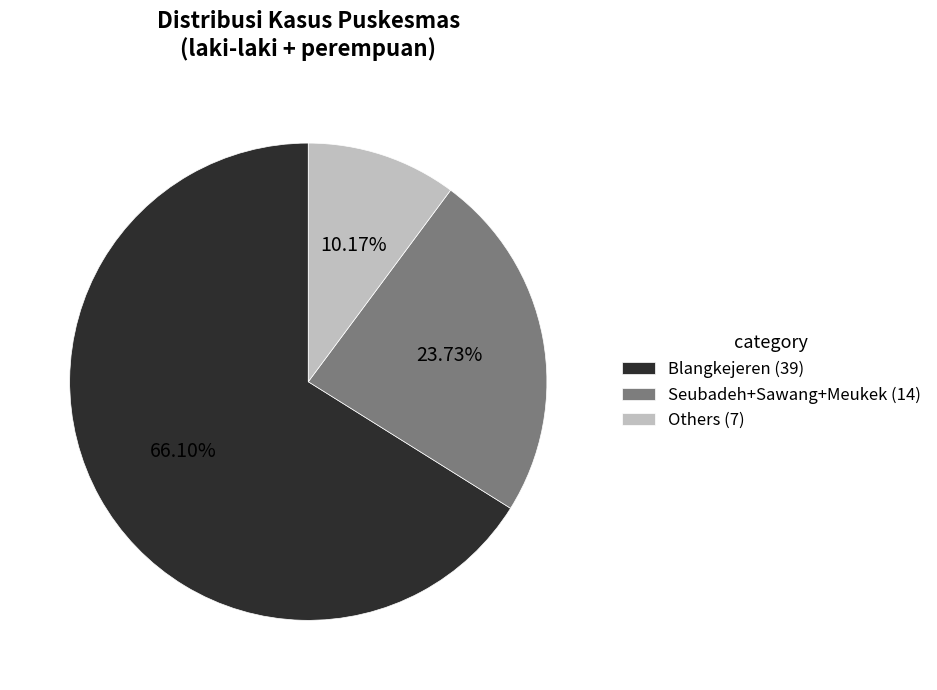

Do Blangkejeren (39) and Seubadeh+Sawang+Meukek (14) together represent more than half of the pie?

Yes